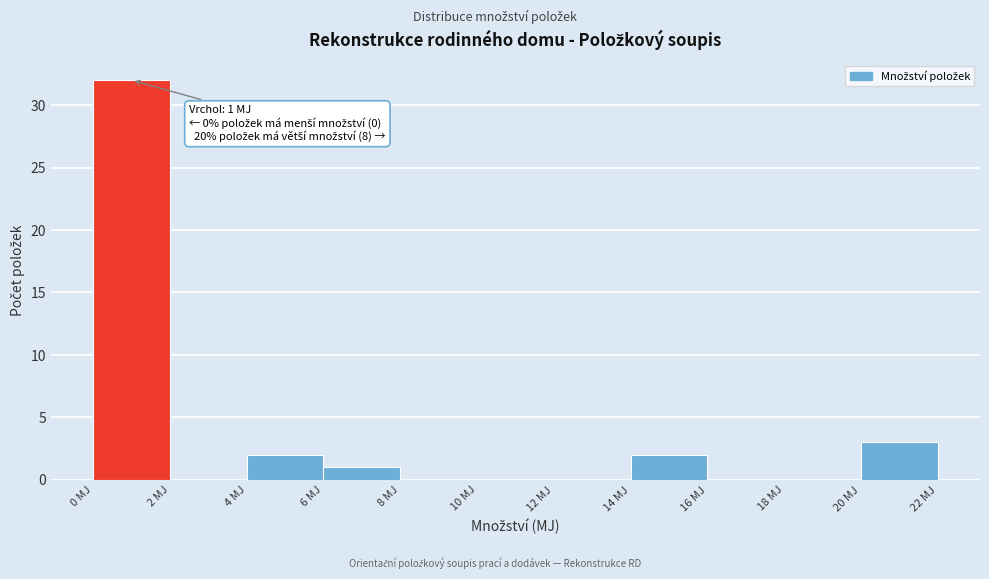

Over which range of the x-axis is the bar tallest?

0 to 2